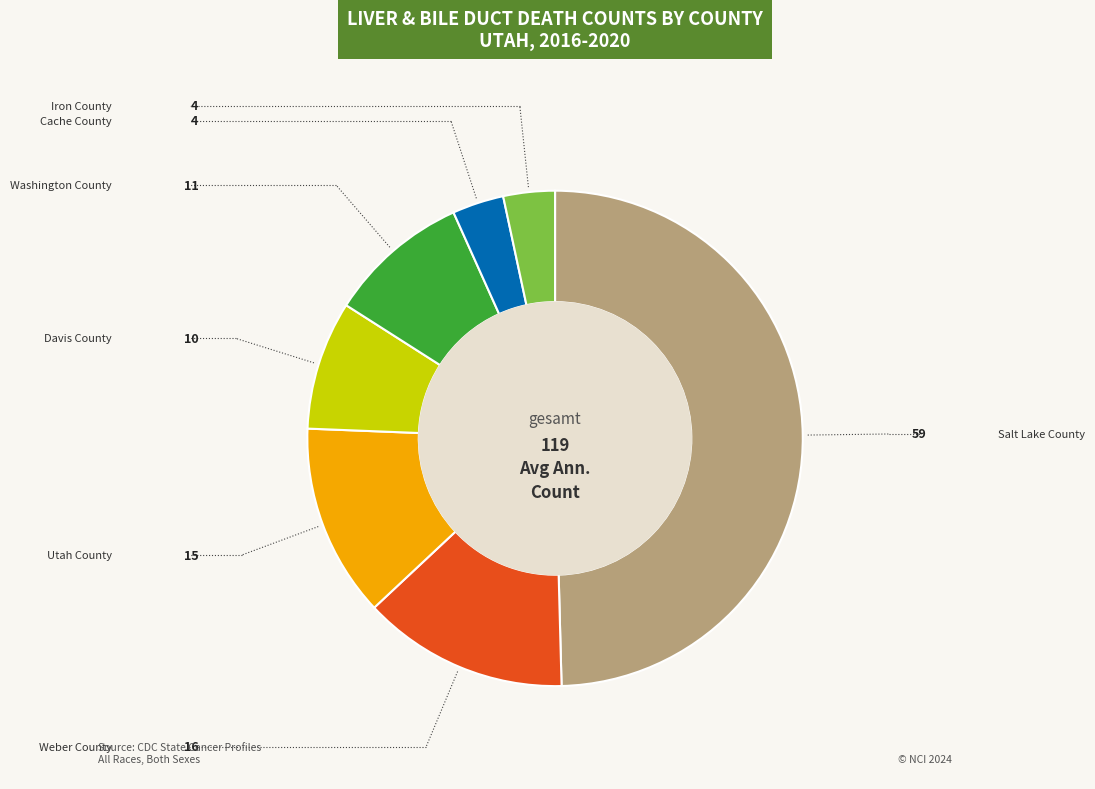

How many slices are in this pie chart?

7